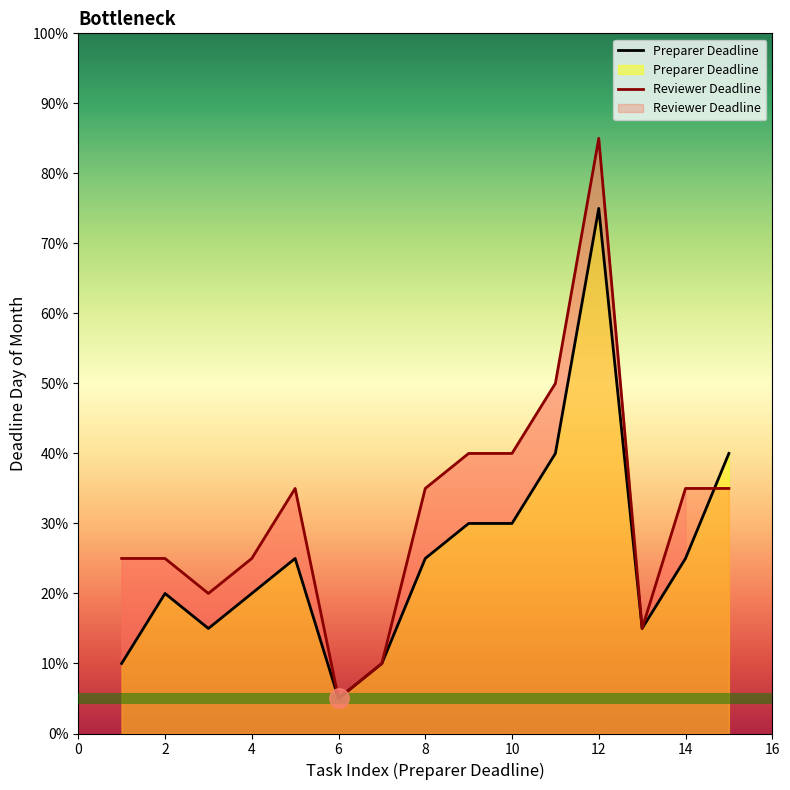

How many times do Reviewer Deadline and Preparer Deadline cross each other?

1